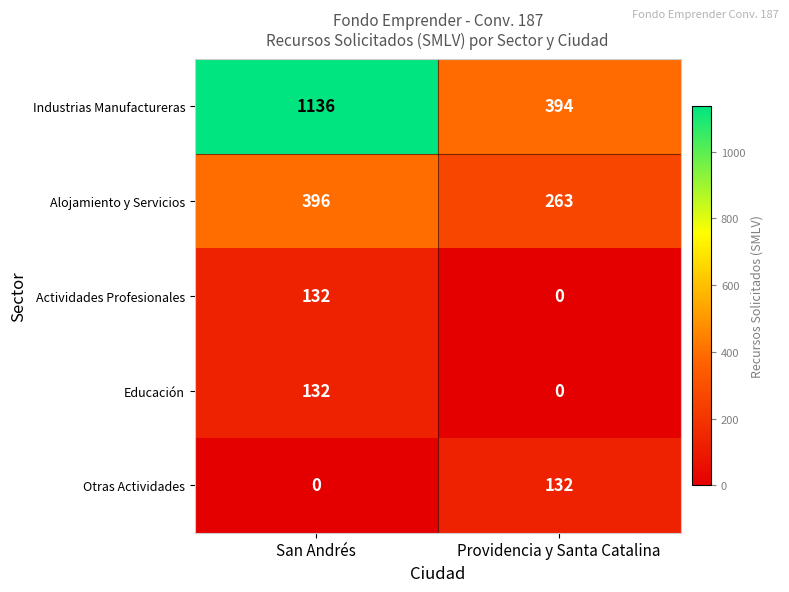

True or false: Alojamiento y Servicios has a value of 396 at San Andrés.

True